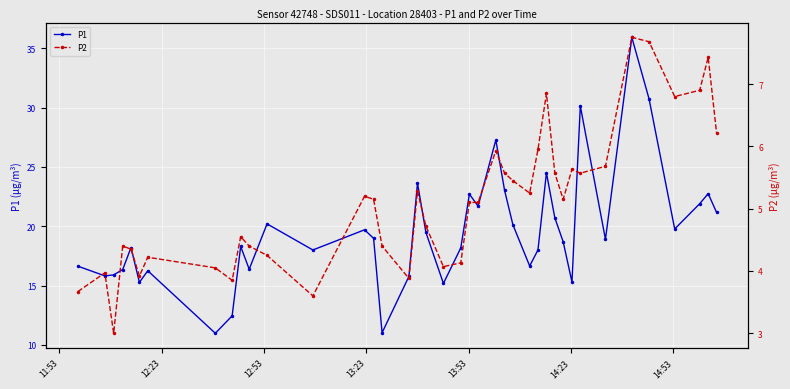

Which series has the largest total across all categories?

P1